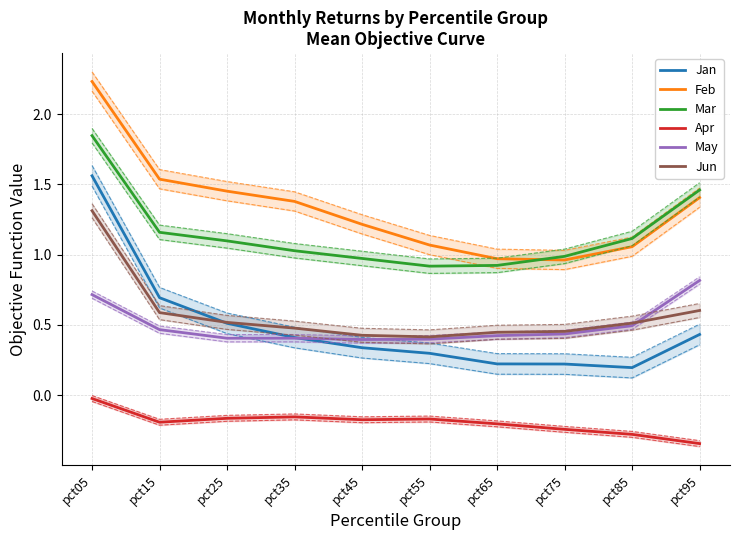

Is this an area chart (filled region under the line)?

No